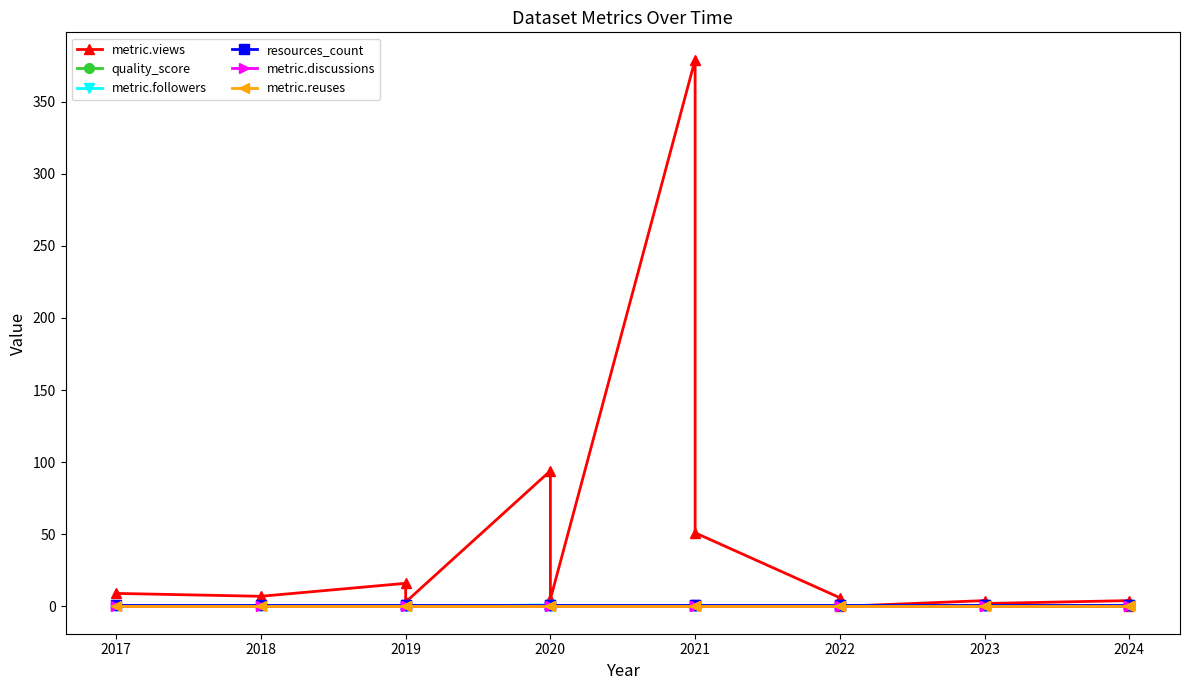

Which series has the widest spread of values?

metric.views